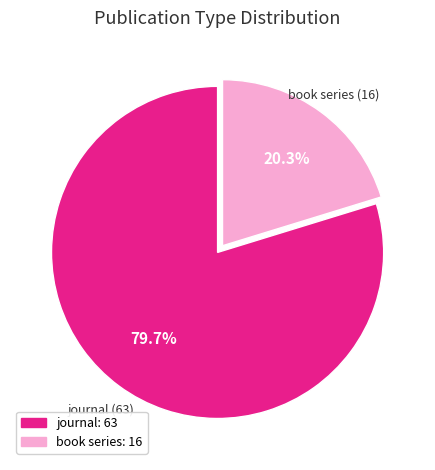

How many segments does this pie chart have?

2